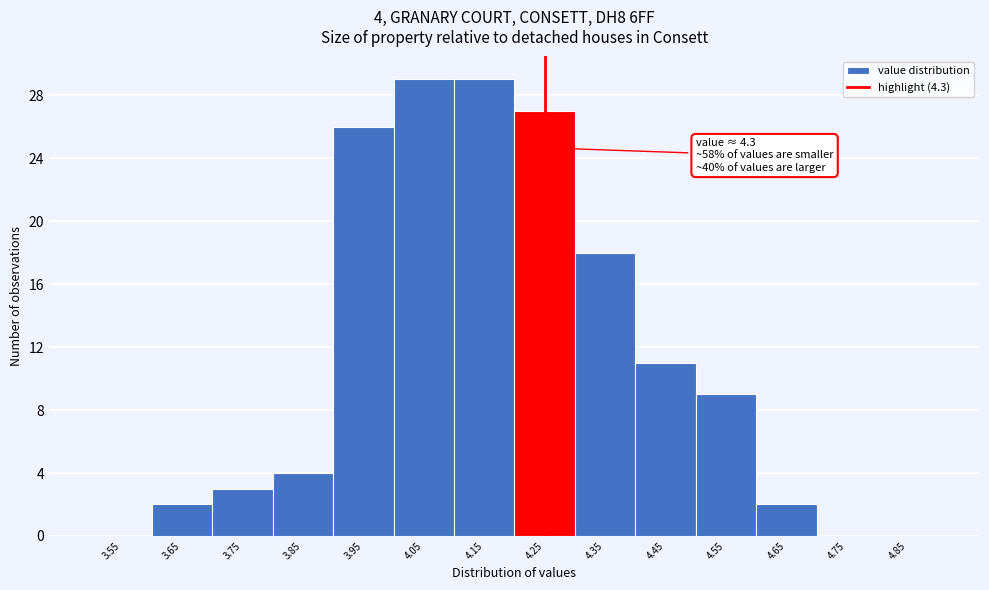

Reading right to left, list all the values displayed in this chart.

4.85=0	4.75=0	4.65=2	4.55=9	4.45=11	4.35=18	4.25=27	4.15=29	4.05=29	3.95=26	3.85=4	3.75=3	3.65=2	3.55=0